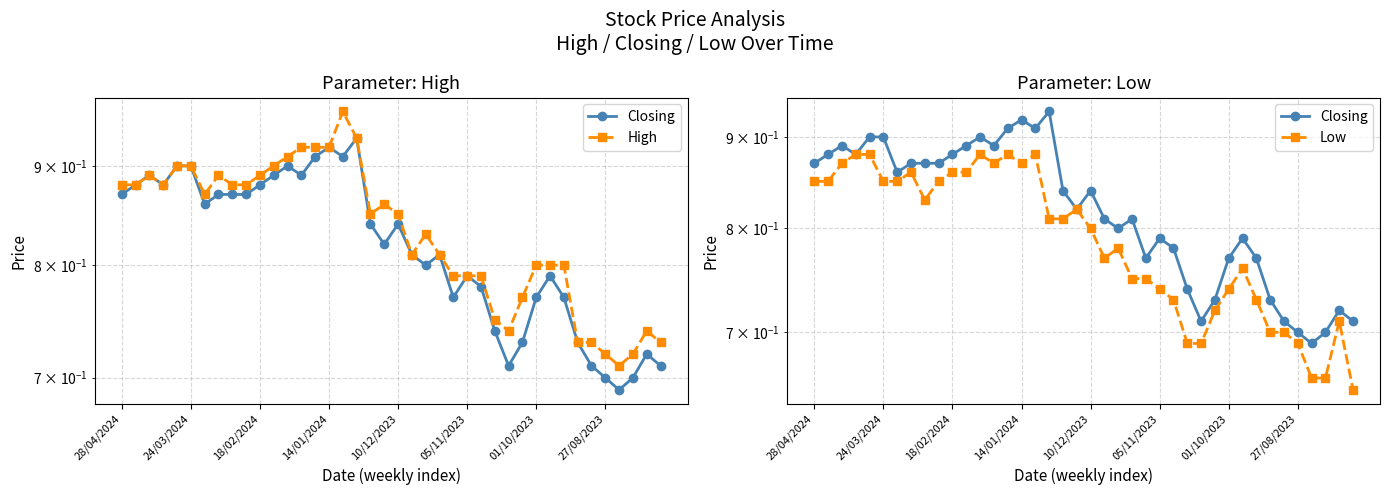

Does the chart display data point markers on the line(s)?

Yes